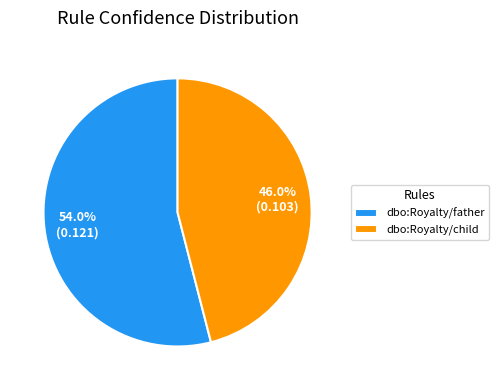

What percentage is NOT represented by dbo:Royalty/father?

46.0%